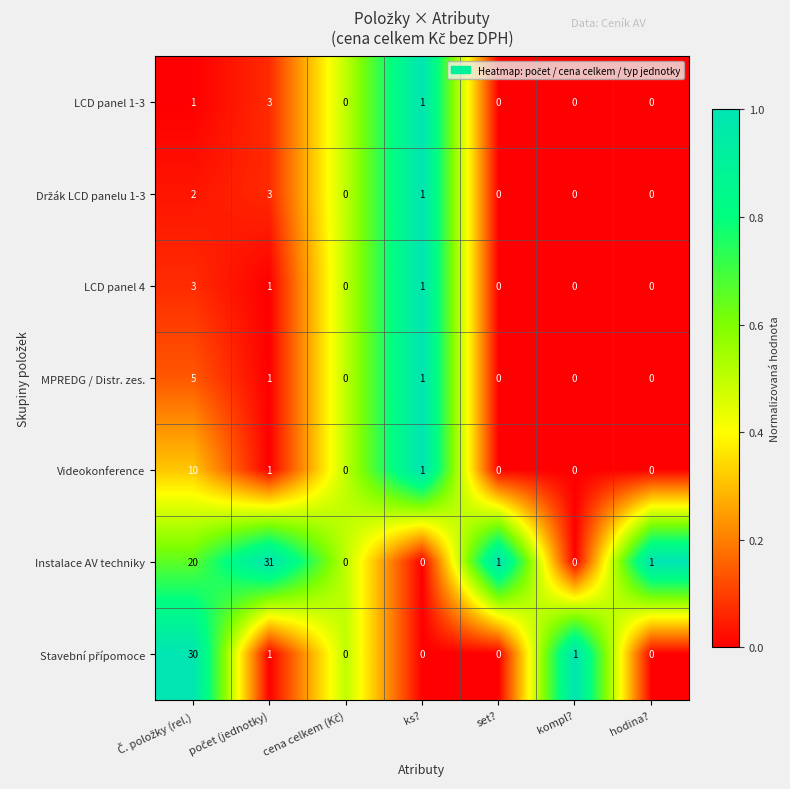

Which series has the largest range (max minus min)?

Instalace AV techniky